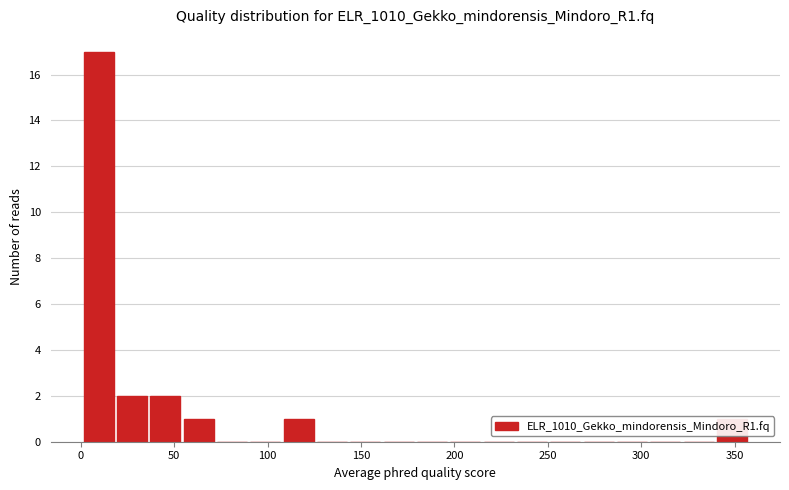

Around what value on the x-axis is the tallest bar? Give the approximate position of its centre, as read against the axis.

10